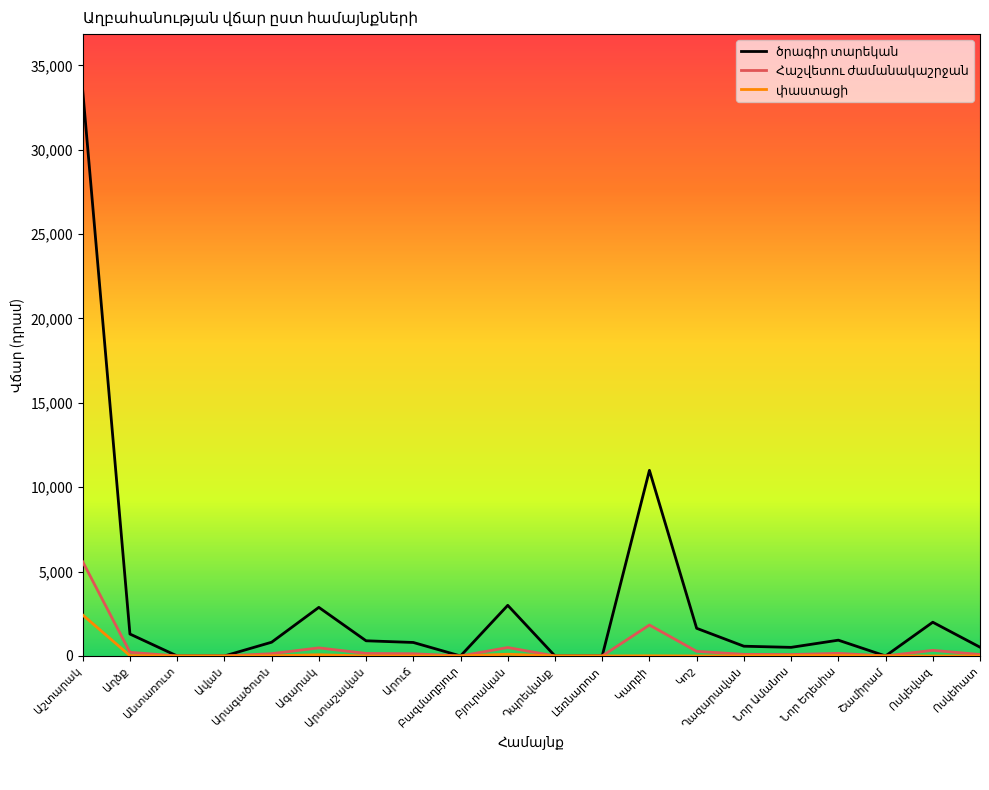

What is the greatest value displayed?

33500.0